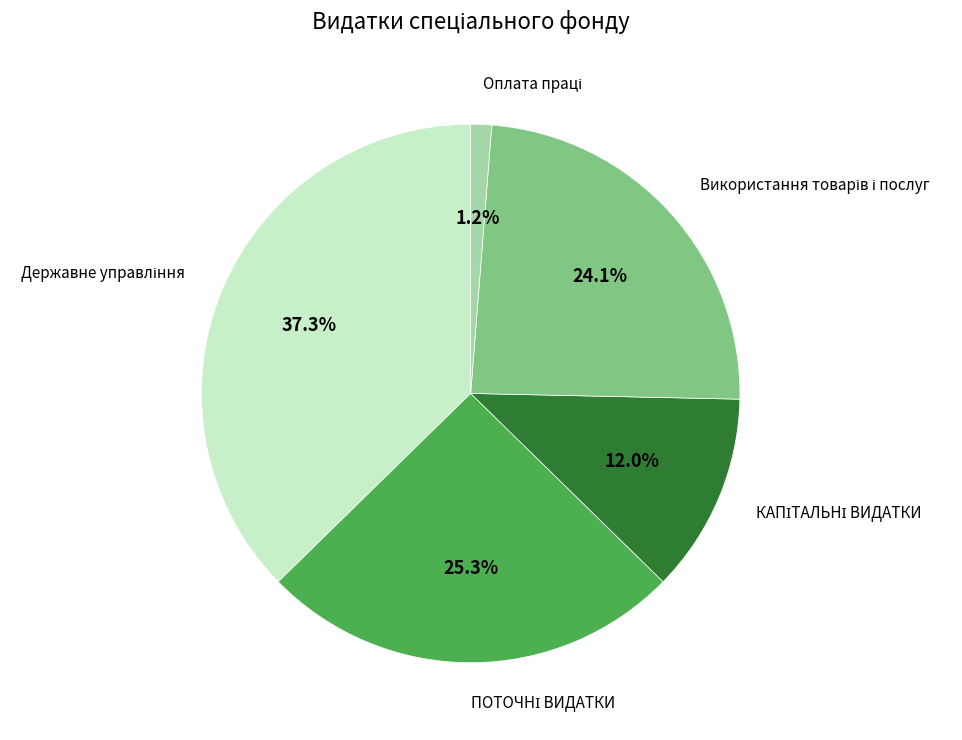

Is there any slice that represents more than half of the pie?

No